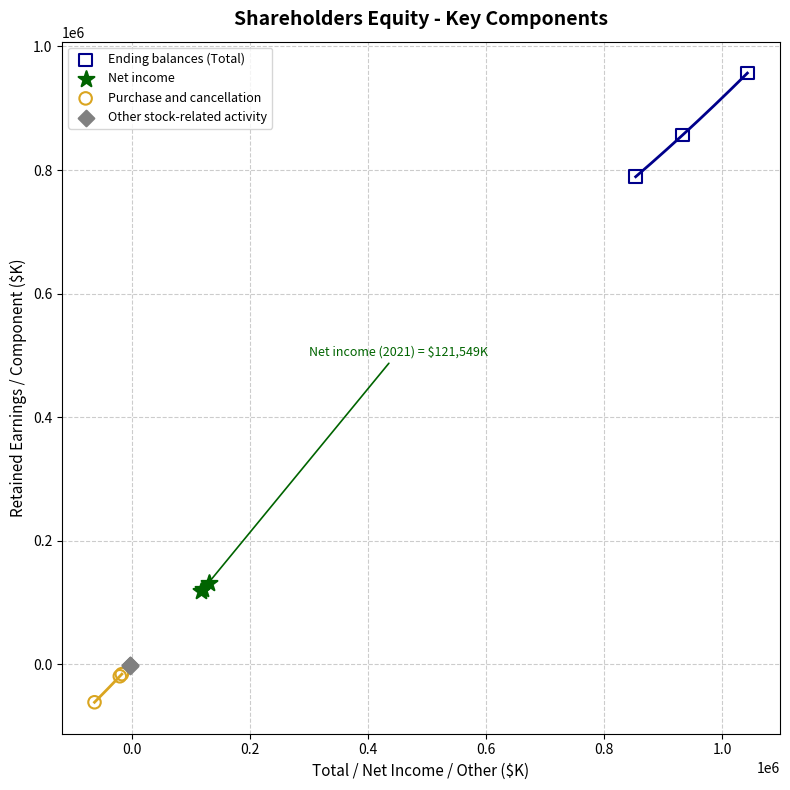

Which series reaches the maximum Y coordinate?

Ending balances (Total)